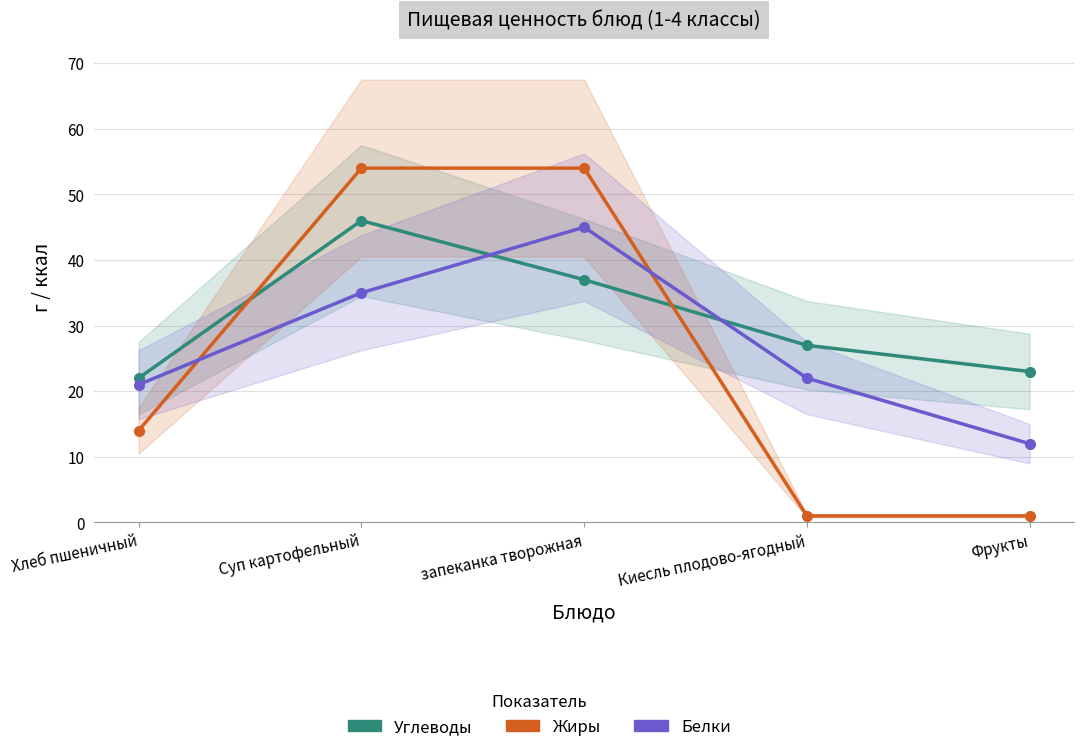

List the series in order of their overall mean, lowest first.

Жиры, Белки, Углеводы